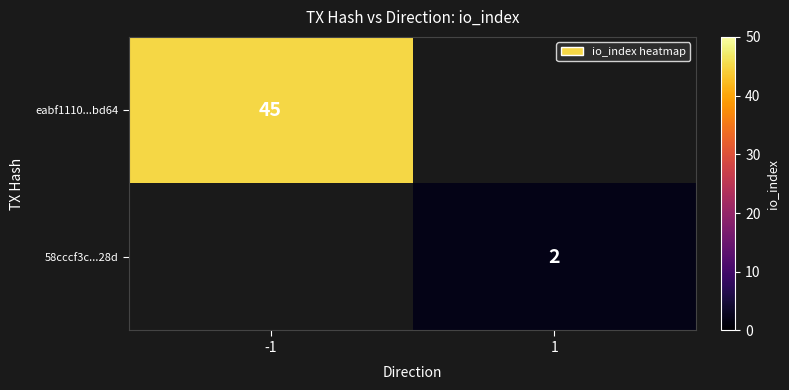

Which has a higher value, 1 or -1?

-1